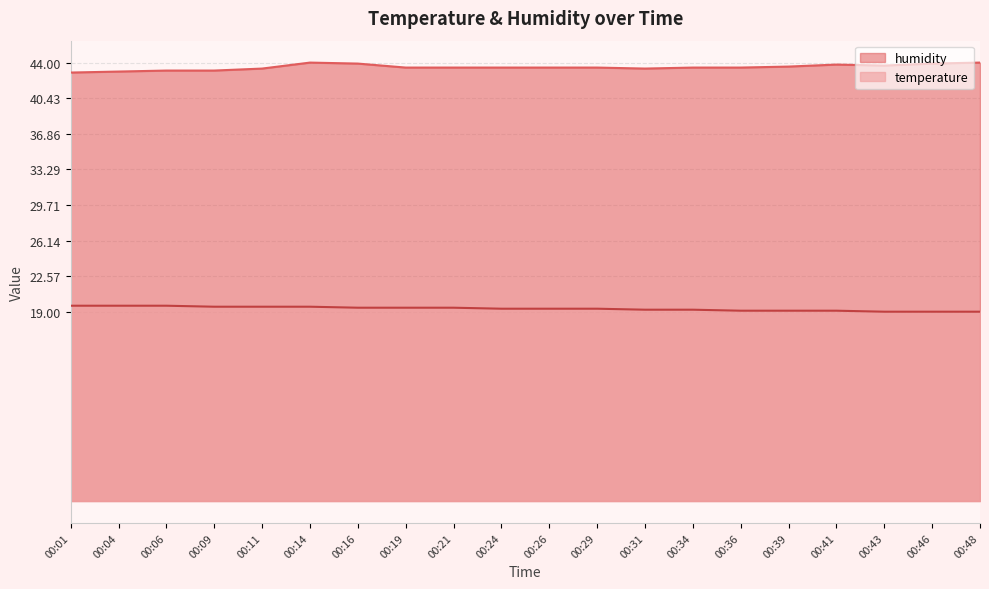

True or false: temperature has a value of 19.2 at 00:31.

True